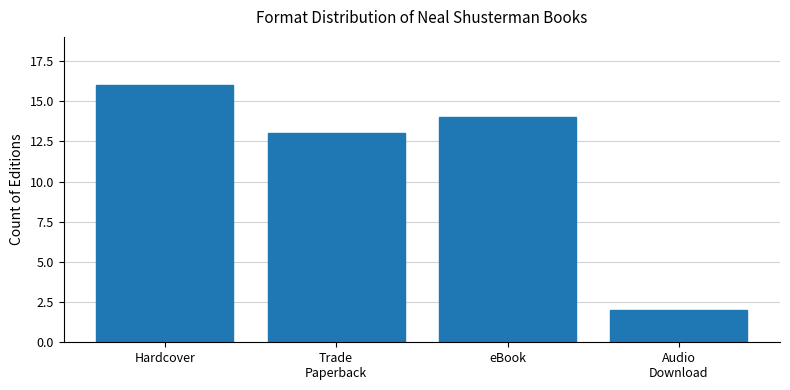

What is the ratio of the value at Audio
Download to the value at Trade
Paperback?

0.2